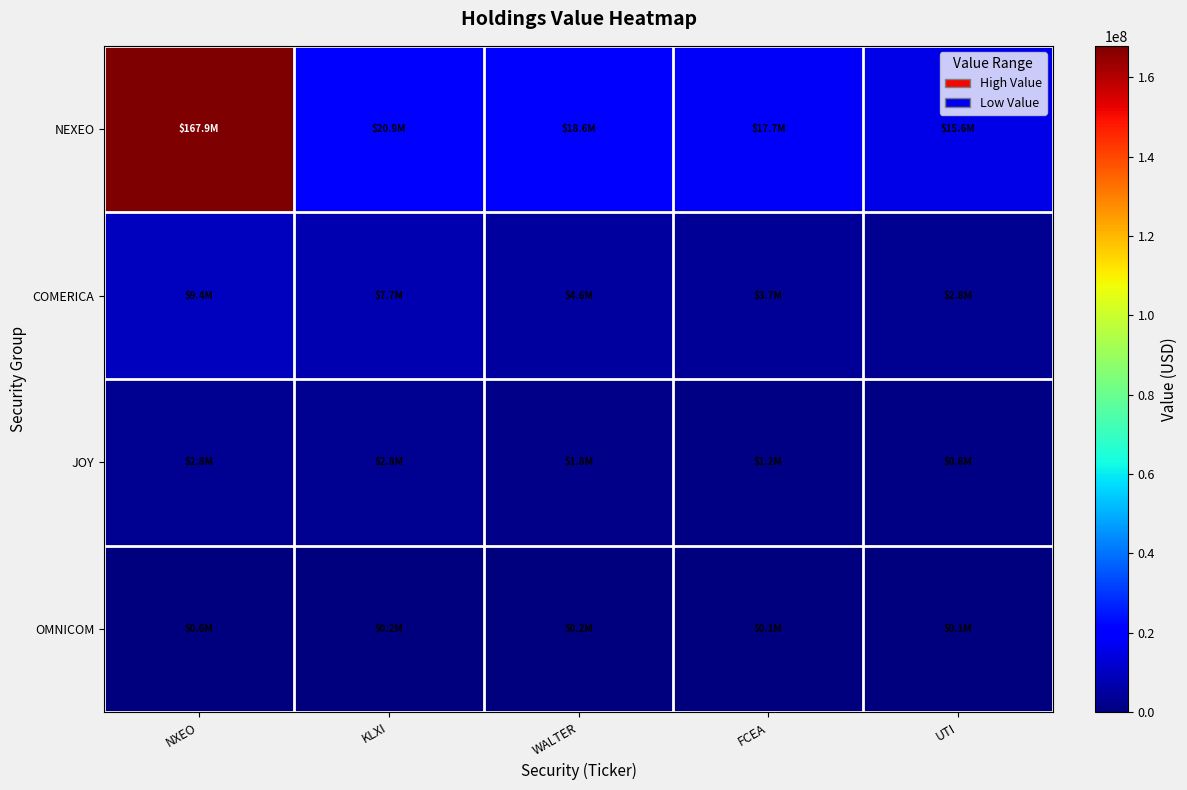

What is the difference between the highest and lowest values at UTI?

15534000